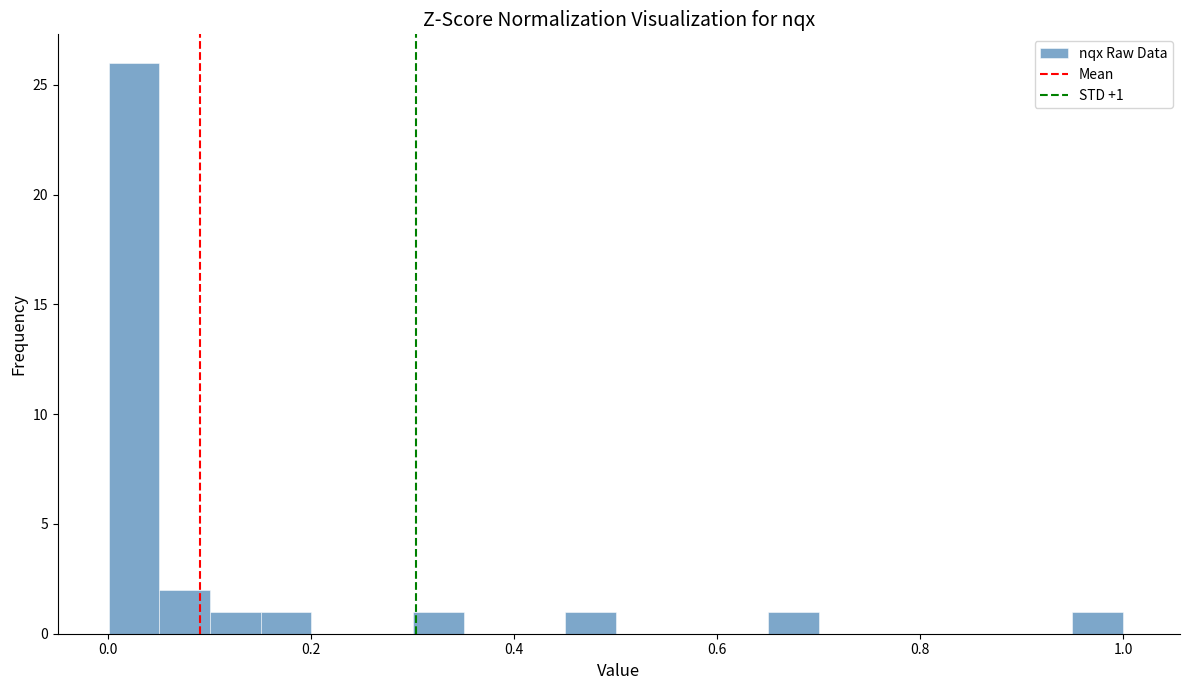

Read against the x-axis, roughly where is the centre of the tallest bar?

0.02